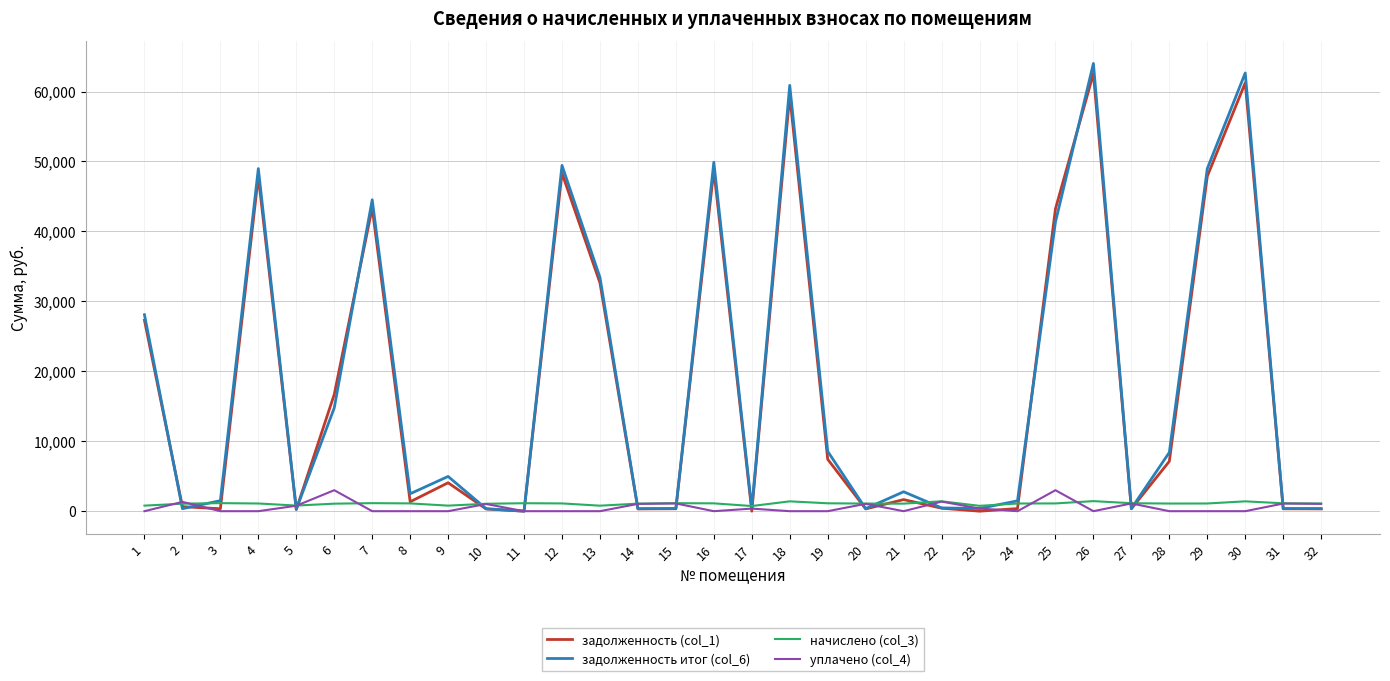

Which series has the largest range (max minus min)?

задолженность итог (col_6)